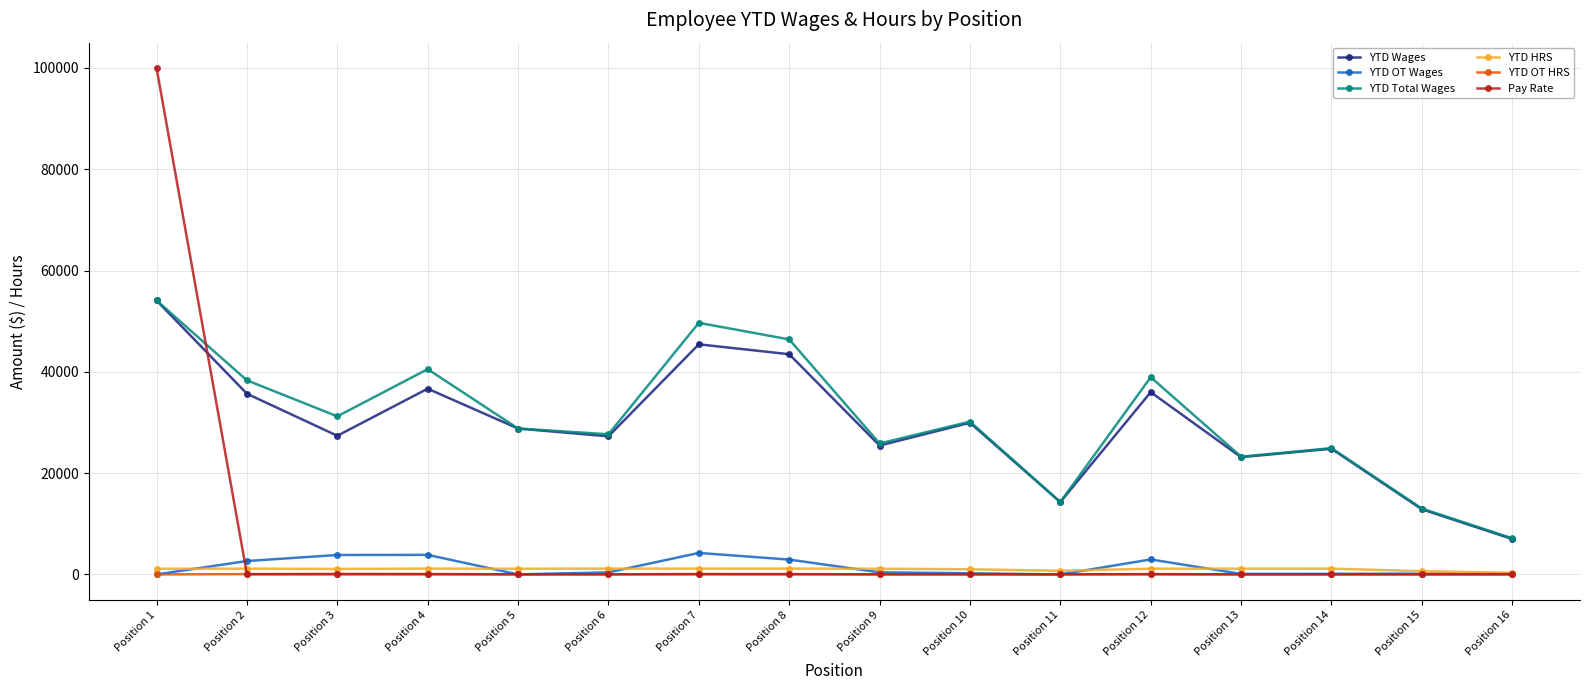

In YTD Total Wages, how many points are higher than both neighbors (excluding endpoints)?

5